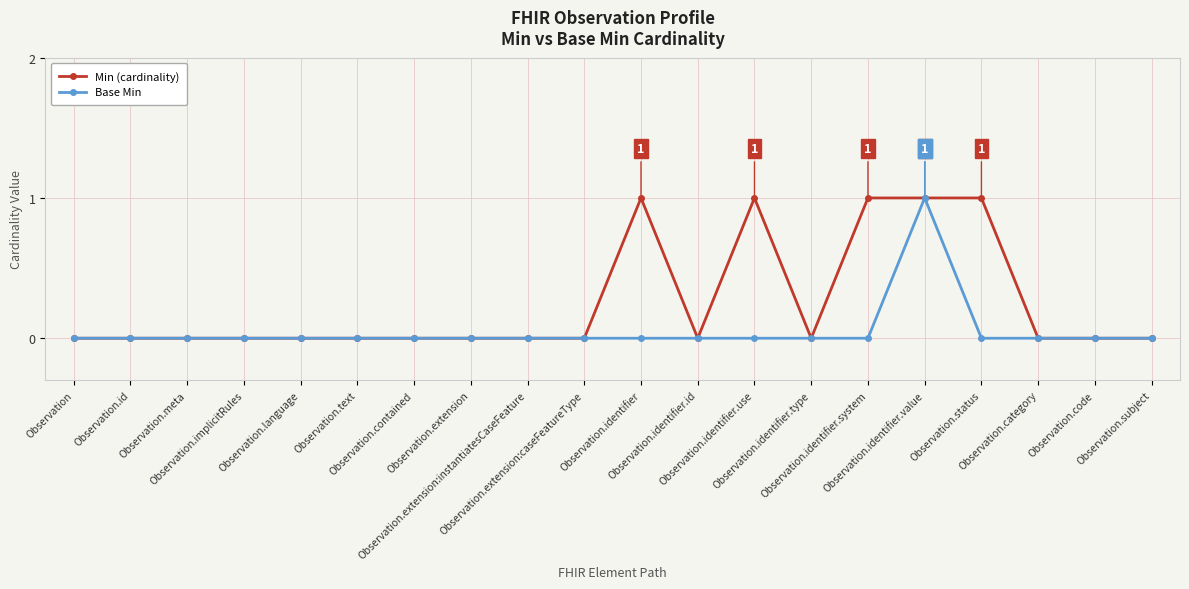

List the series in order of their overall mean, lowest first.

Base Min, Min (cardinality)